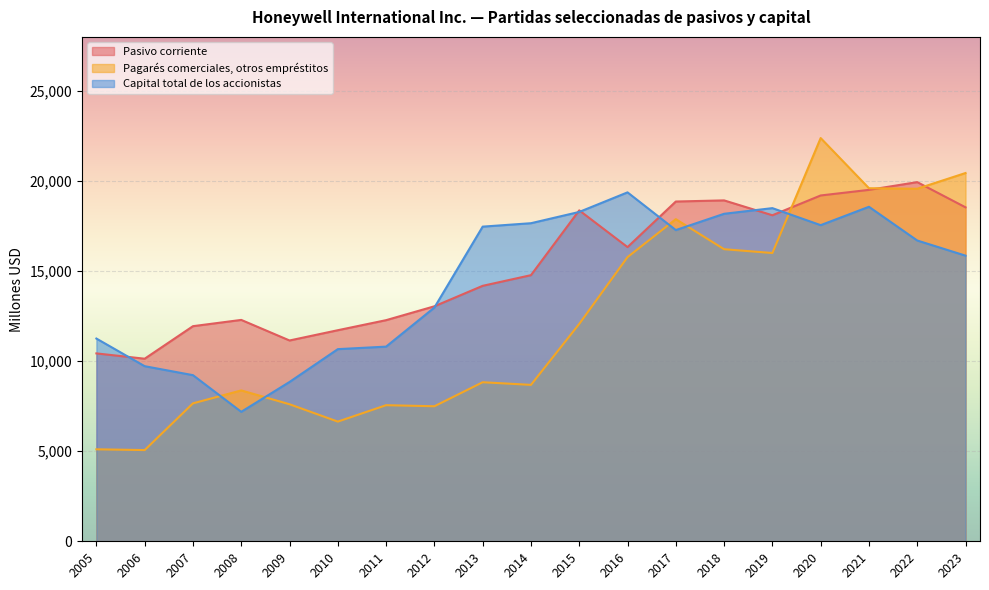

The value of Pasivo corriente at 2022 is 19938. True or false?

True